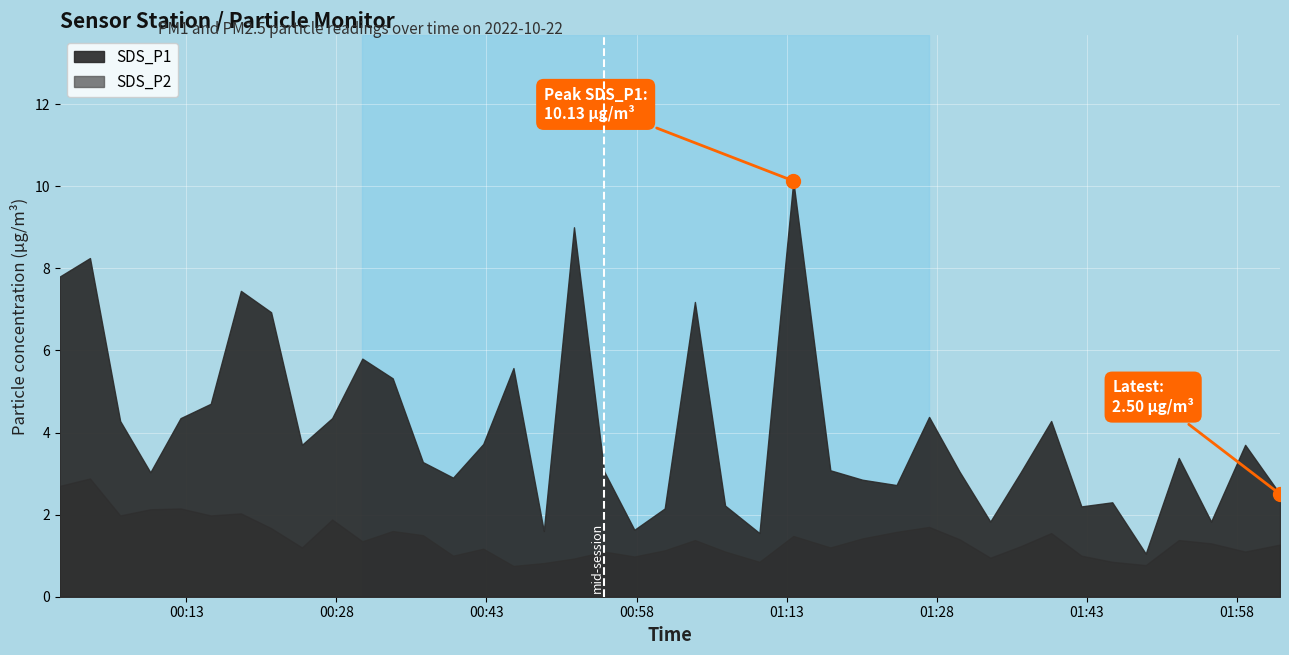

At which category does SDS_P1 reach its first local valley?

3